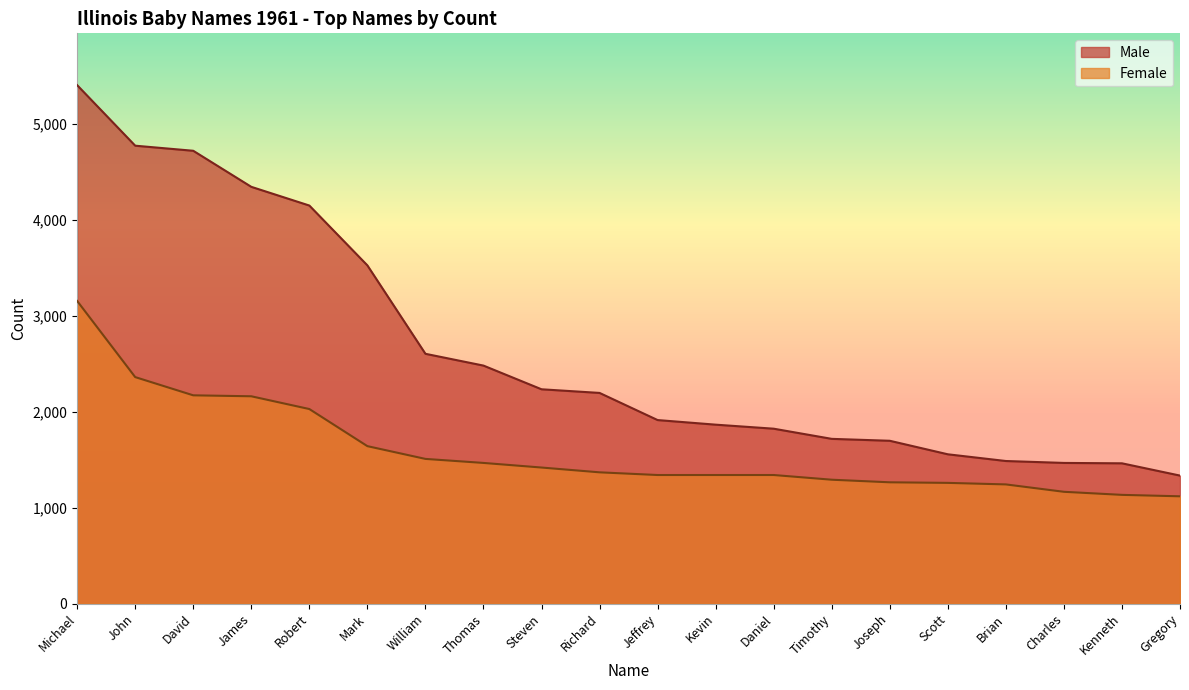

True or false: Female has more than 0 points higher than both neighbors.

False